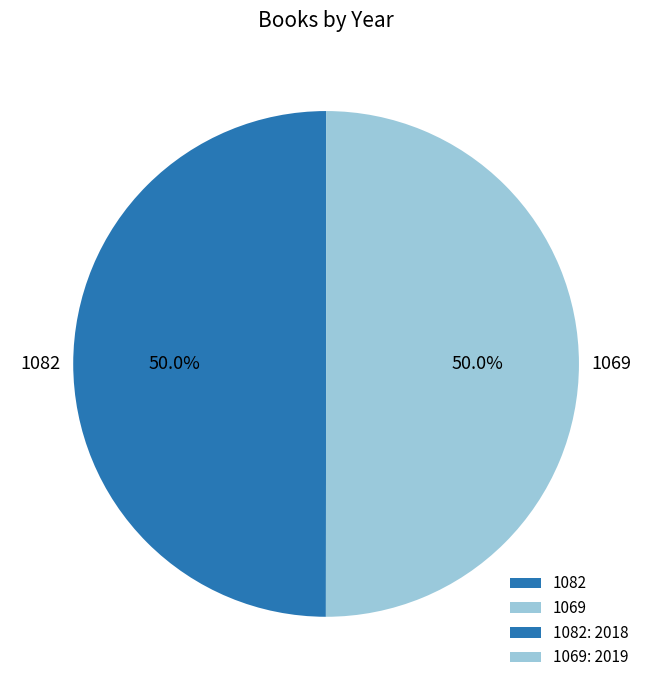

How many slices are in this pie chart?

2